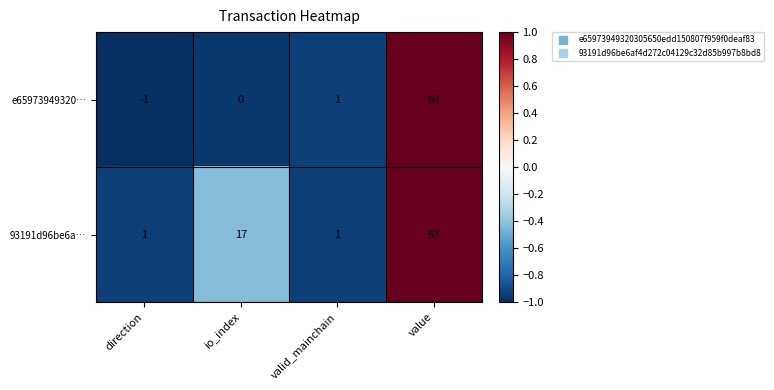

At which label does e65973949320… reach its minimum?

direction